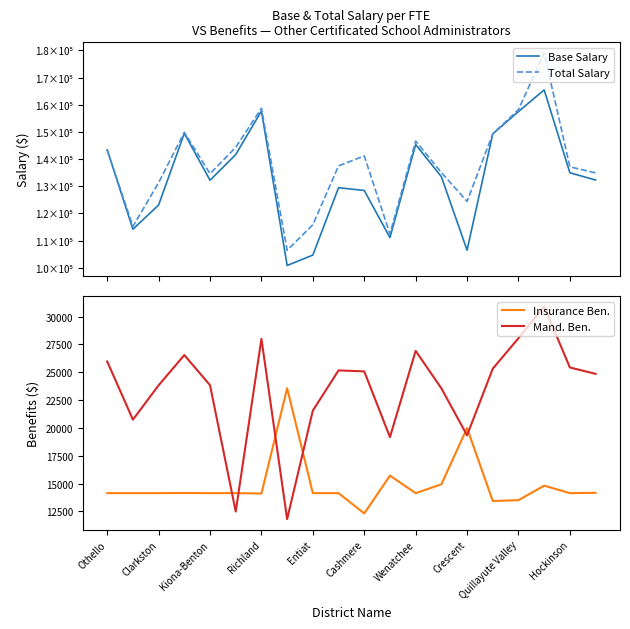

How many intersections are there between Insurance Ben. and Mand. Ben.?

6